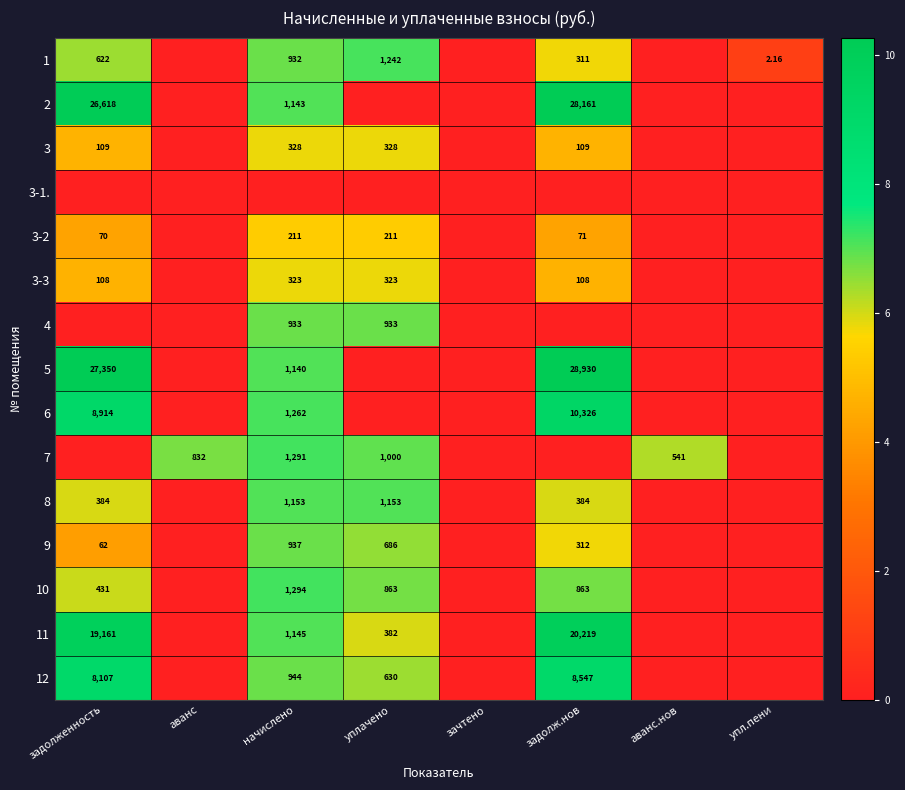

Is the value of 1 at задолженность greater than the value of 5 at аванс?

Yes